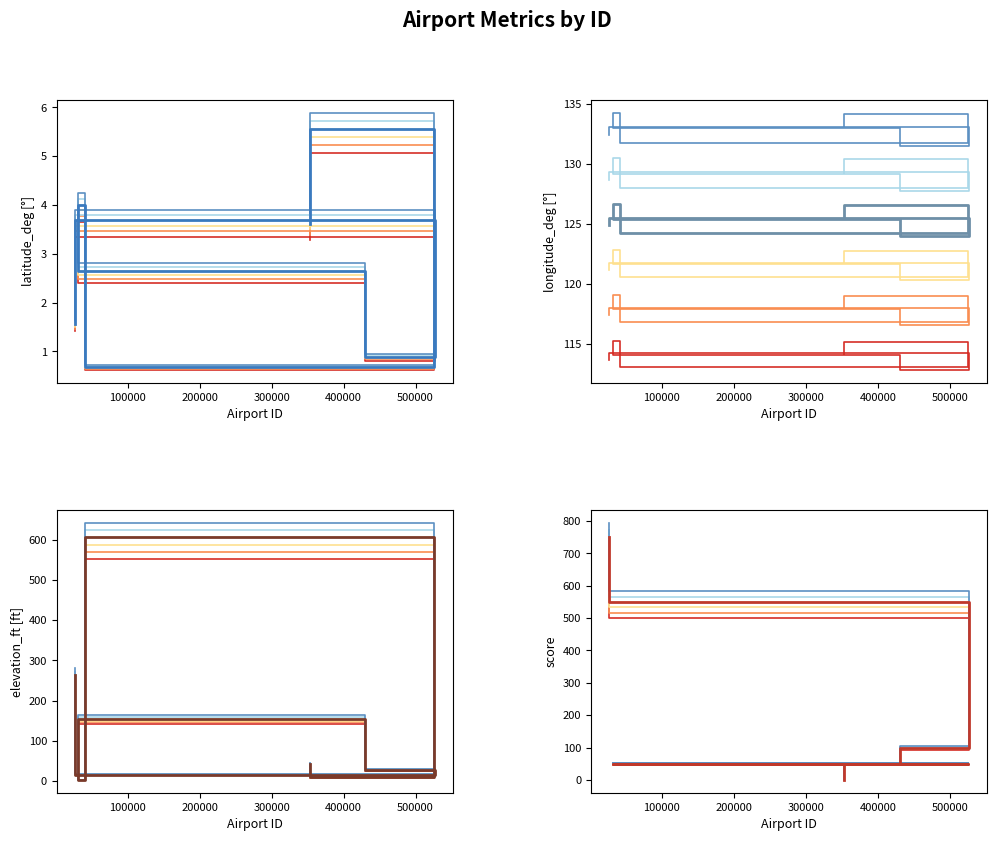

After their last crossing, which series has the higher values: score or latitude_deg?

latitude_deg